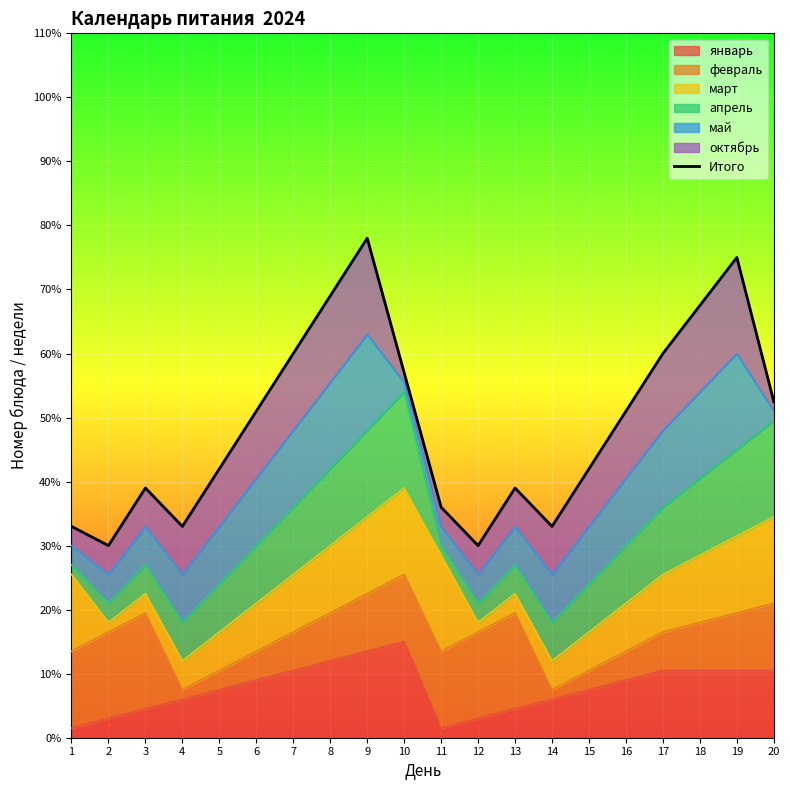

True or false: there are more than 0 points higher than both neighbors.

True